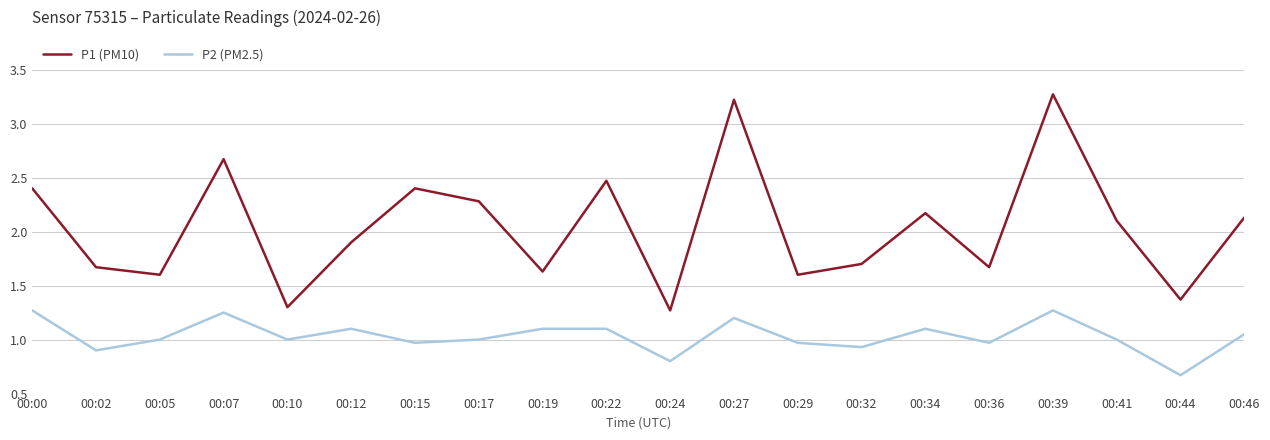

Rank the series by their maximum value, from lowest to highest.

P2 (PM2.5), P1 (PM10)